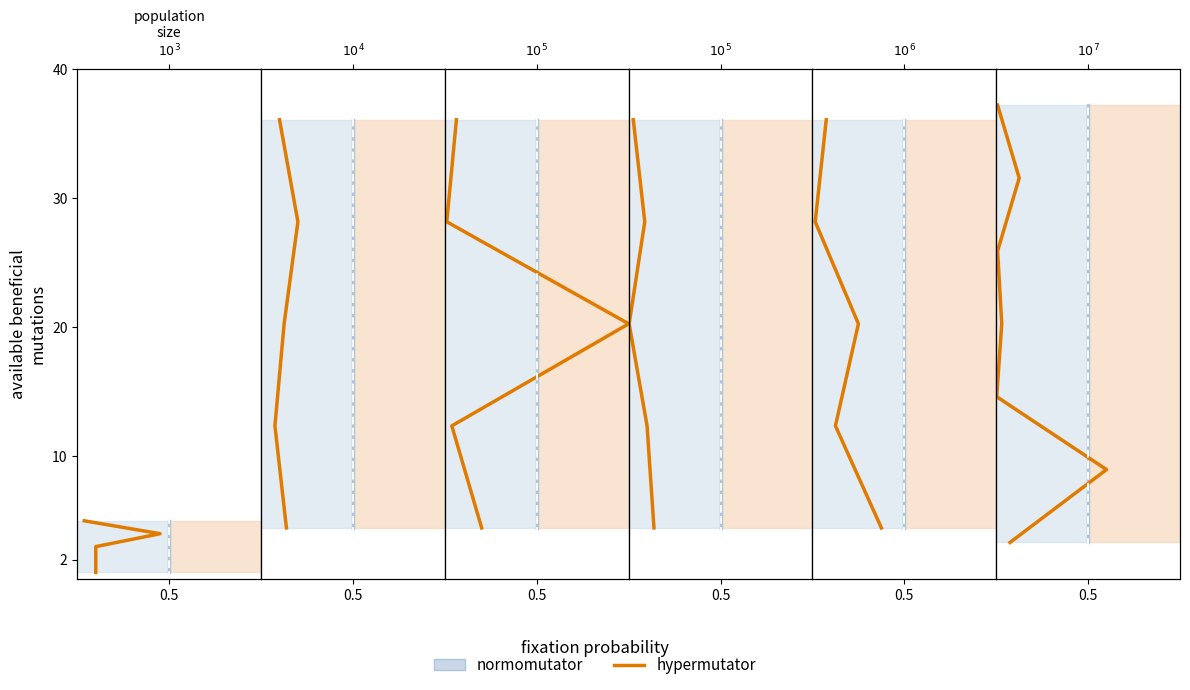

What is the sum of all normomutator values?

203